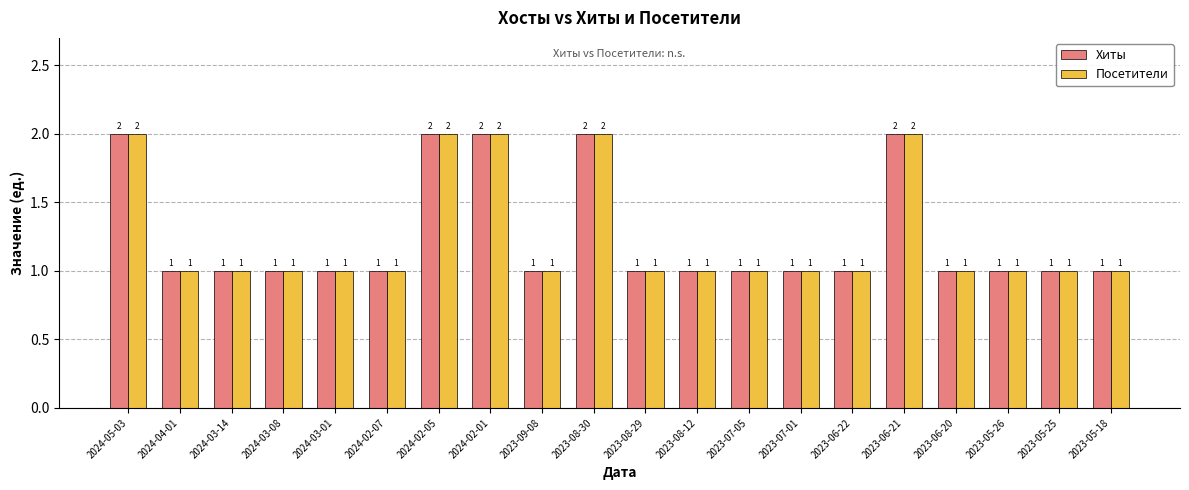

How many values in the Посетители series exceed 1?

5